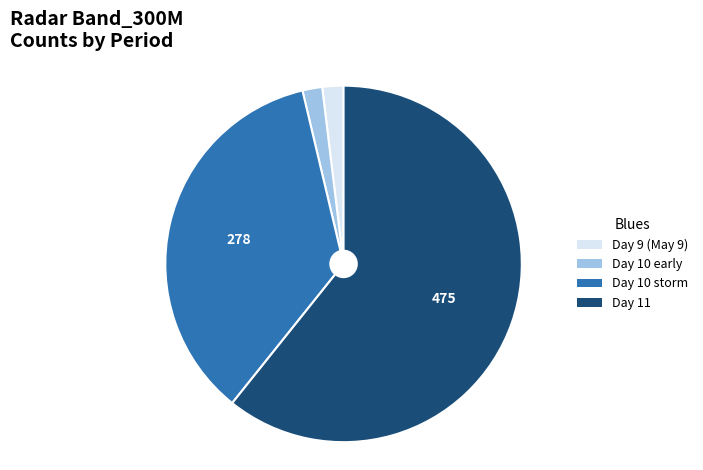

Is there a majority slice in this chart?

Yes